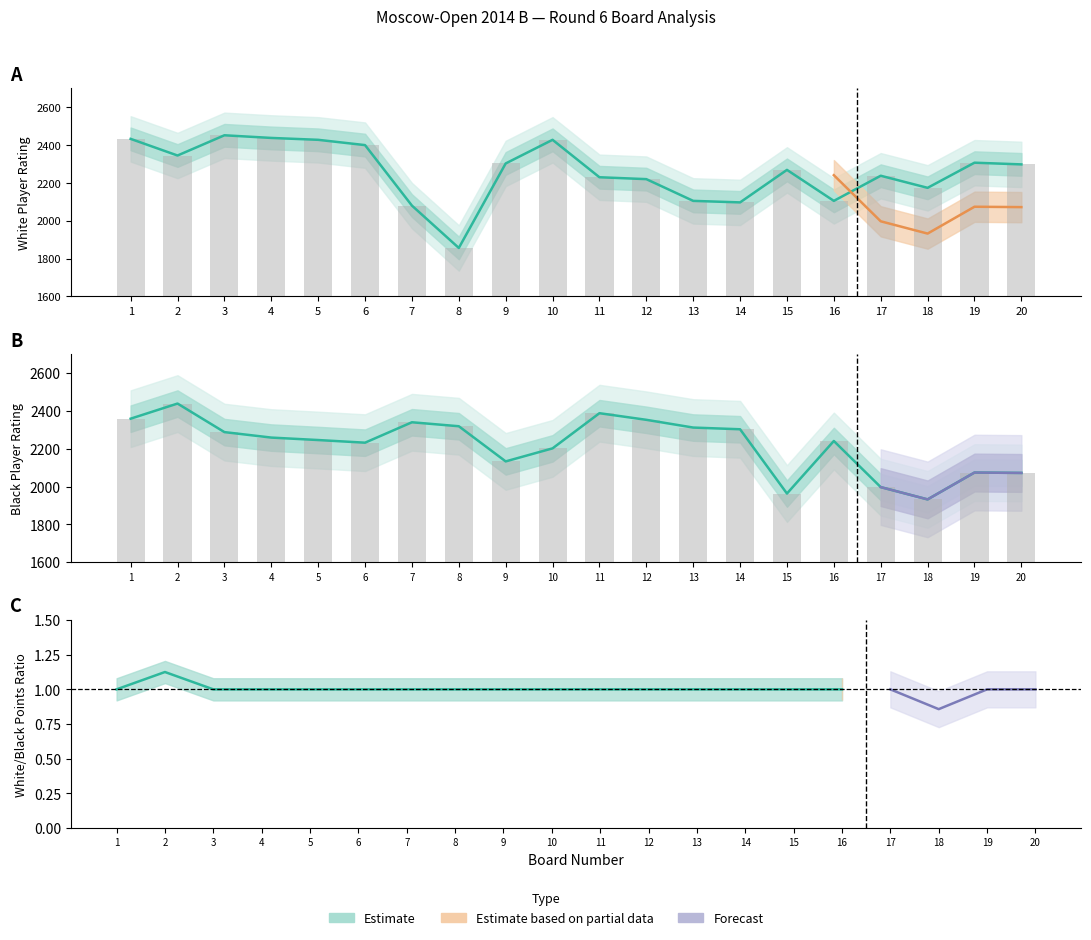

Which category has the lowest value in the White Rating (Рейт) series?

8